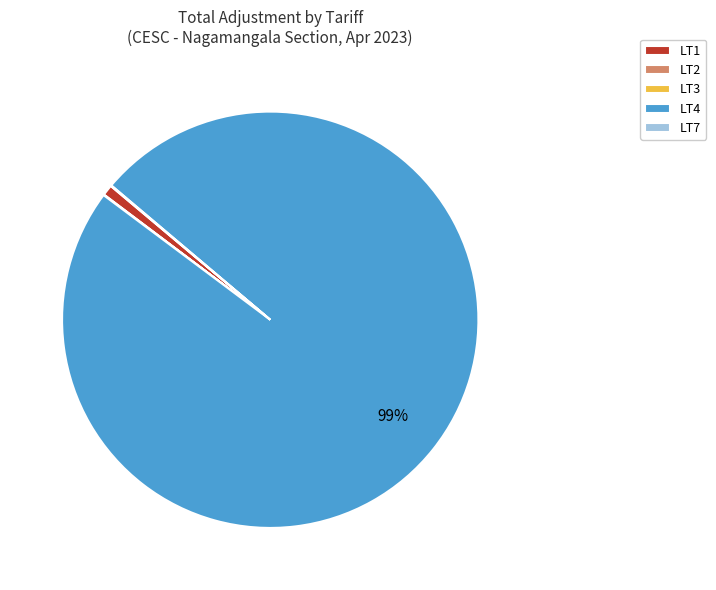

To the nearest percent, what is the difference between the largest and smallest slice percentages?

99%